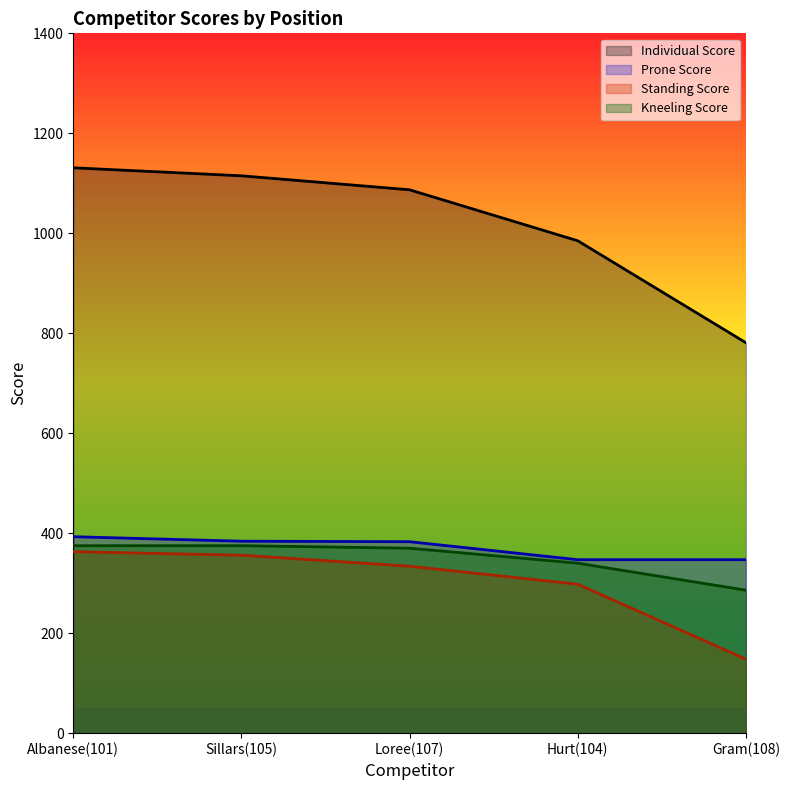

True or false: Kneeling Score and Prone Score cross at least once.

False